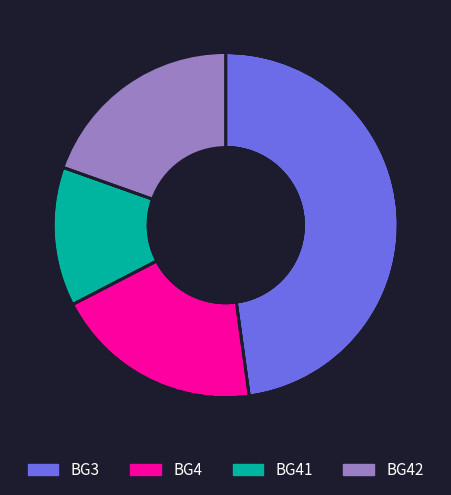

The BG41 slice represents 11% of the pie. True or false?

False